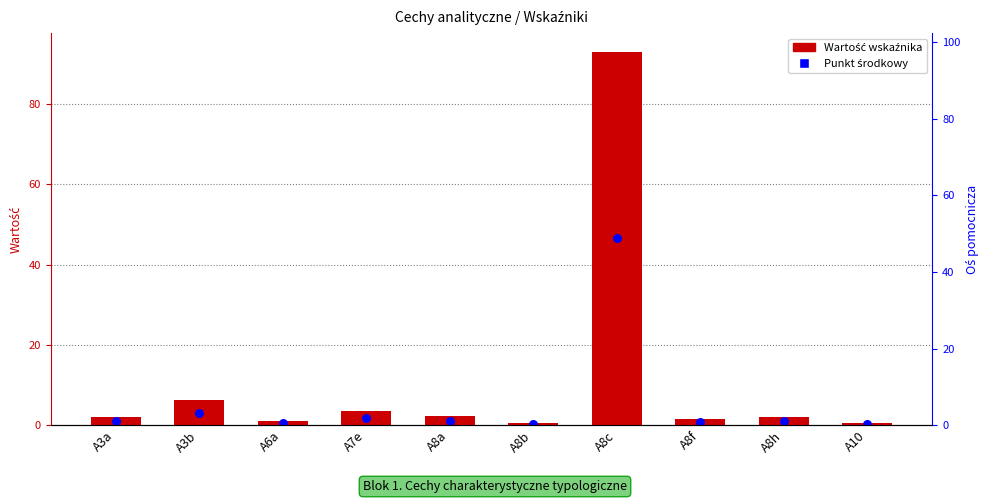

What is the total value across all series at A8a?

3.3